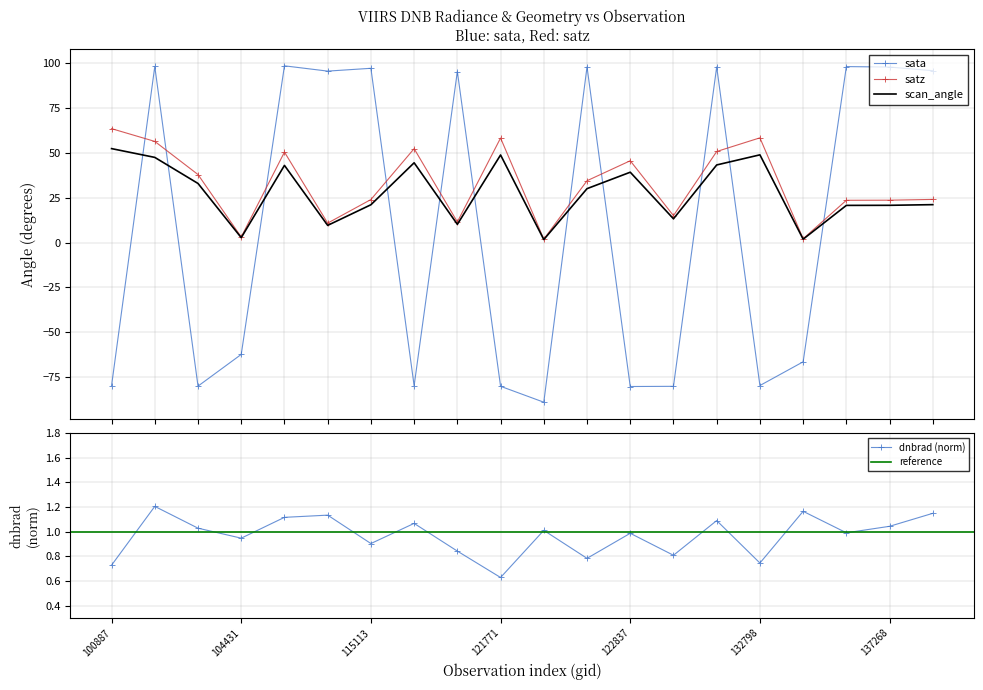

At how many categories does at least one series exceed -64?

20